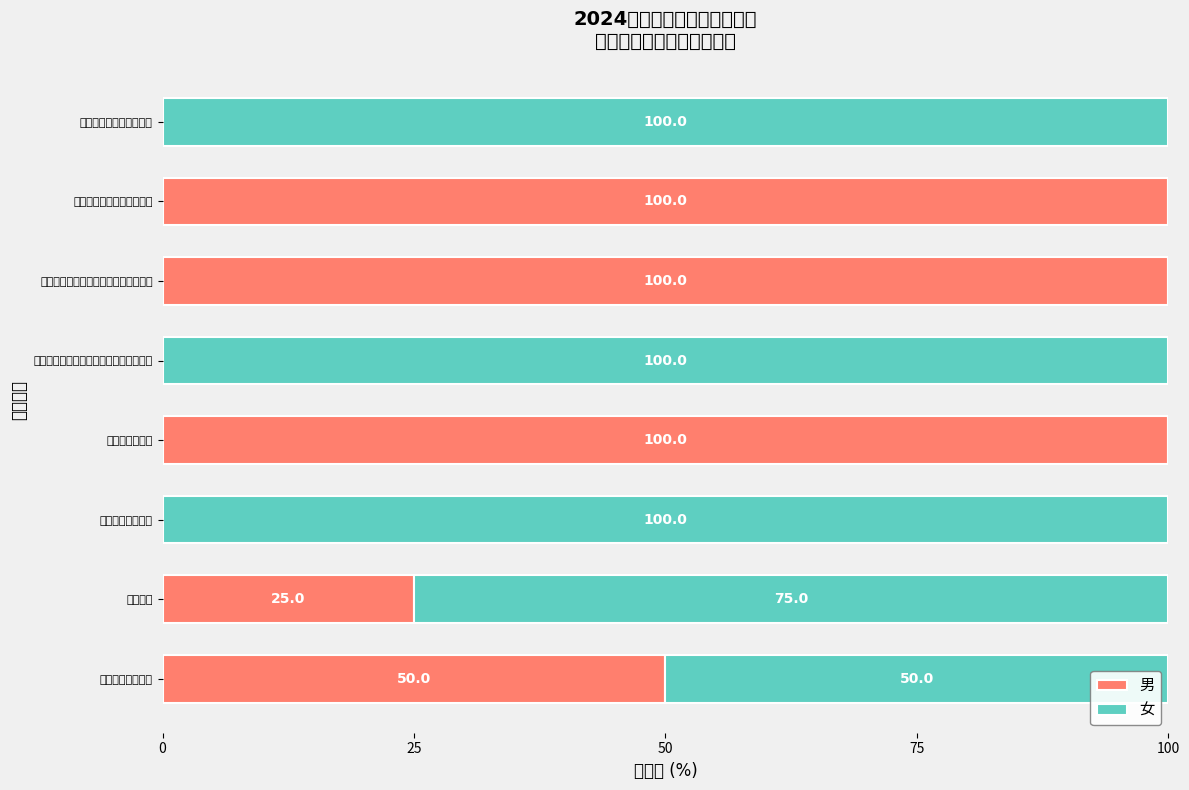

How many bars are there in total?

16